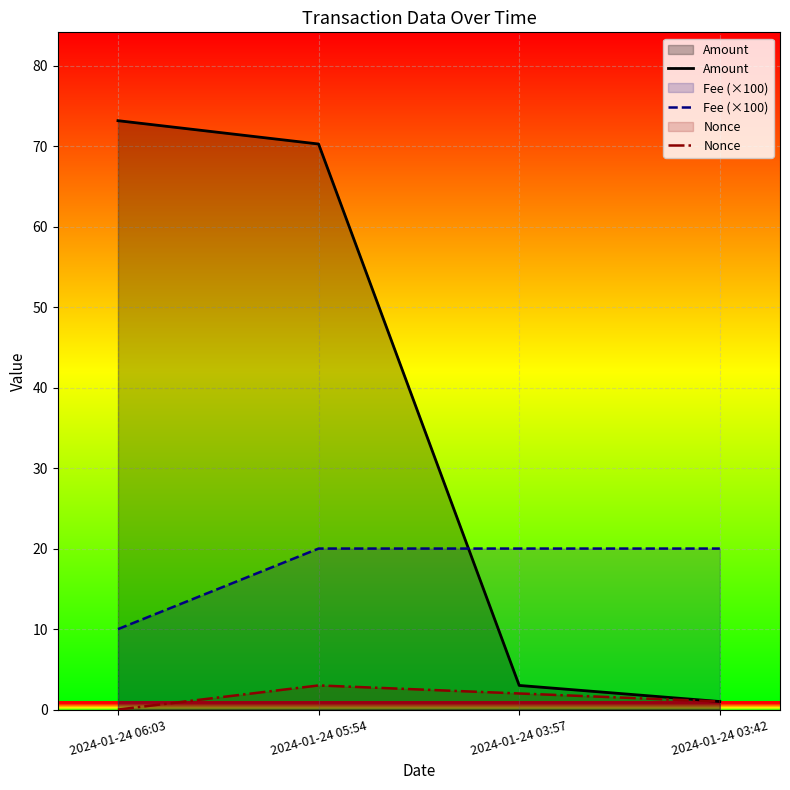

What is the difference between the Fee (×100) values at 2024-01-24 03:42 and 2024-01-24 06:03?

10.0